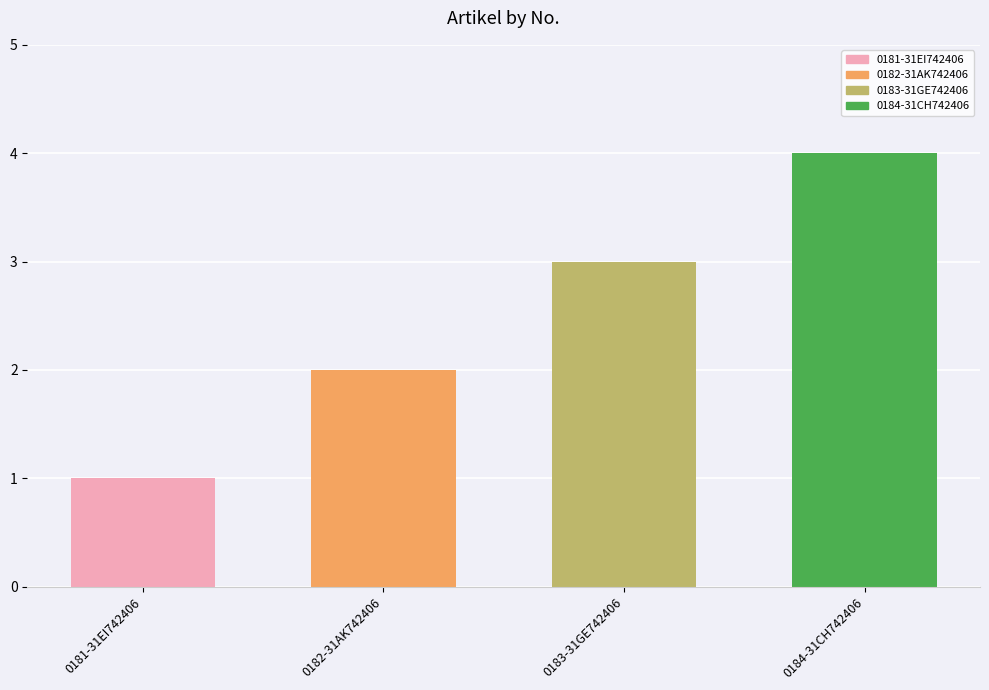

Approximately how many times larger is the value at 0182-31AK742406 compared to 0181-31EI742406?

2.0